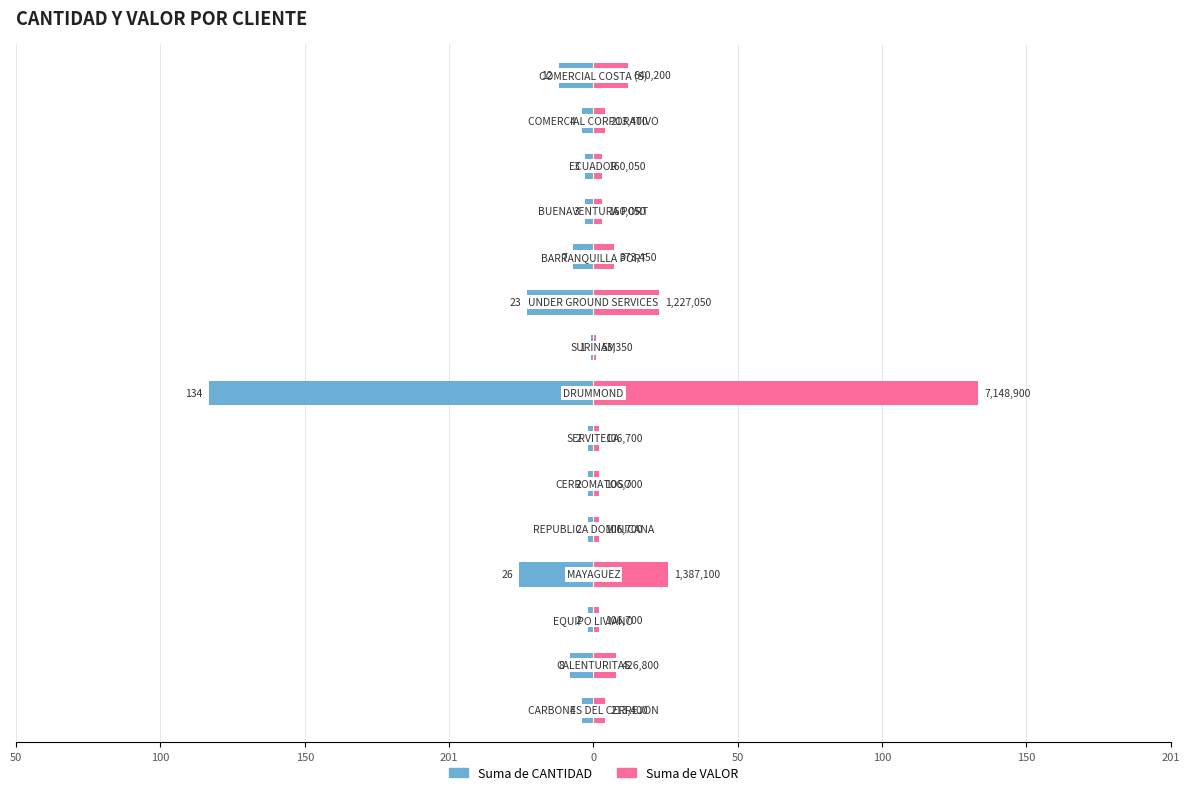

Are the bars grouped side by side (vs. stacked)?

Yes